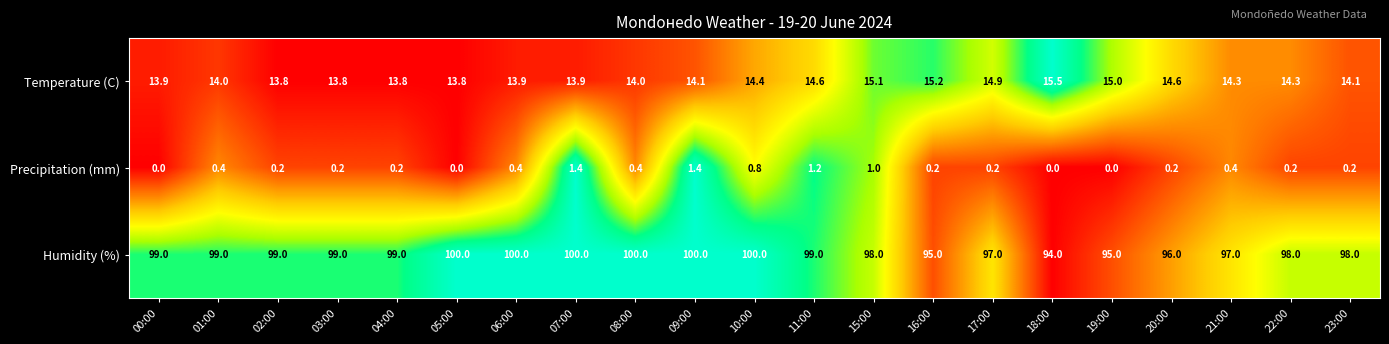

True or false: Humidity (%) has a value of 98.0 at 15:00.

True